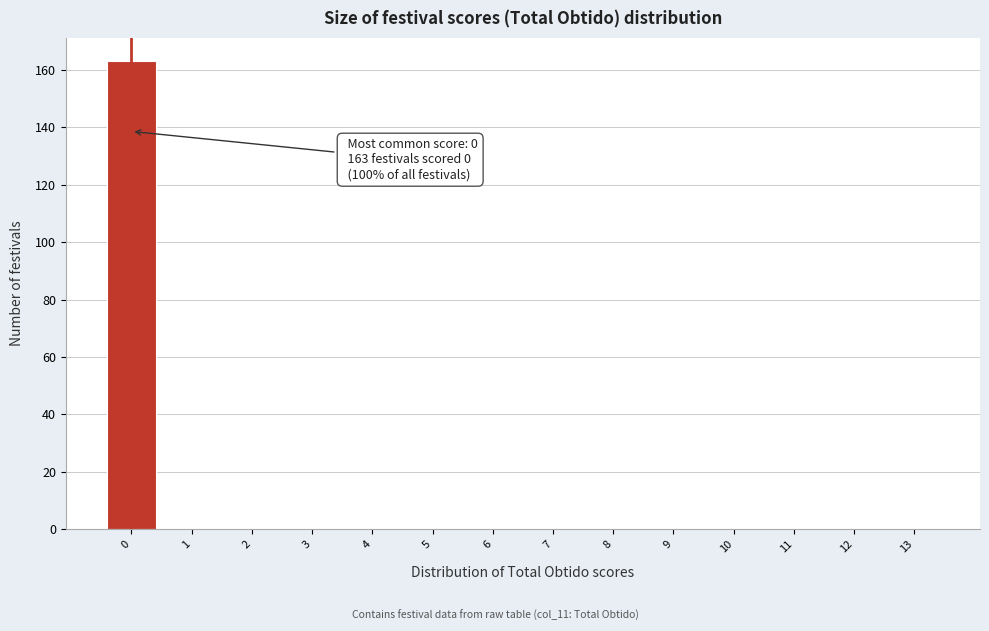

Which range on the x-axis has the tallest bar?

-0.5 to 0.5